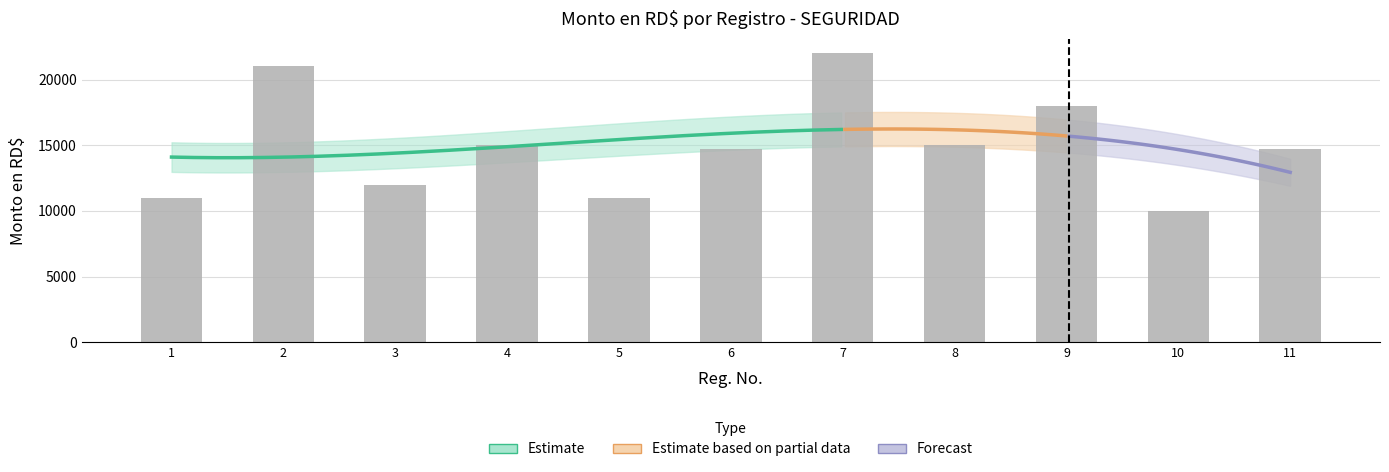

What is the average value?

14955